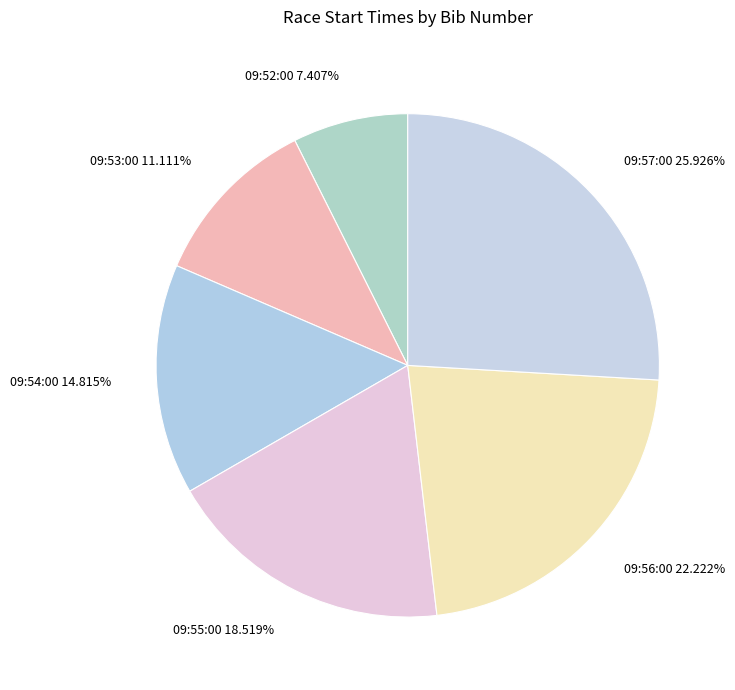

How many slices are in this pie chart?

6